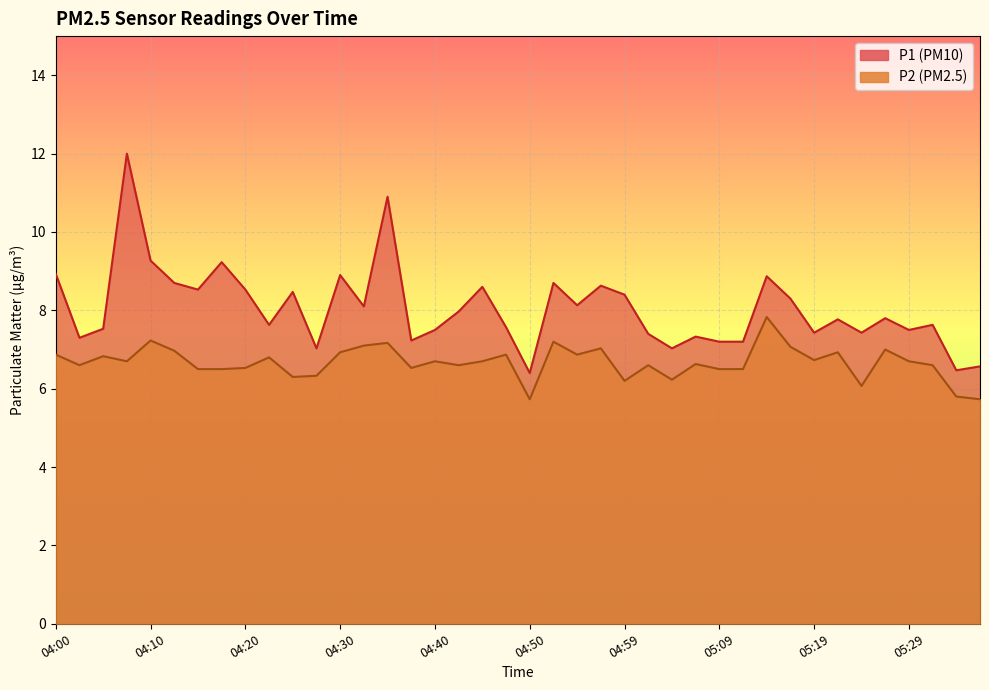

At which category is the sum across all series the highest?

04:08